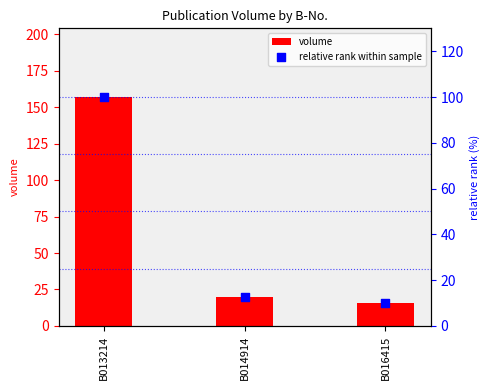

Which series has the largest total across all categories?

volume